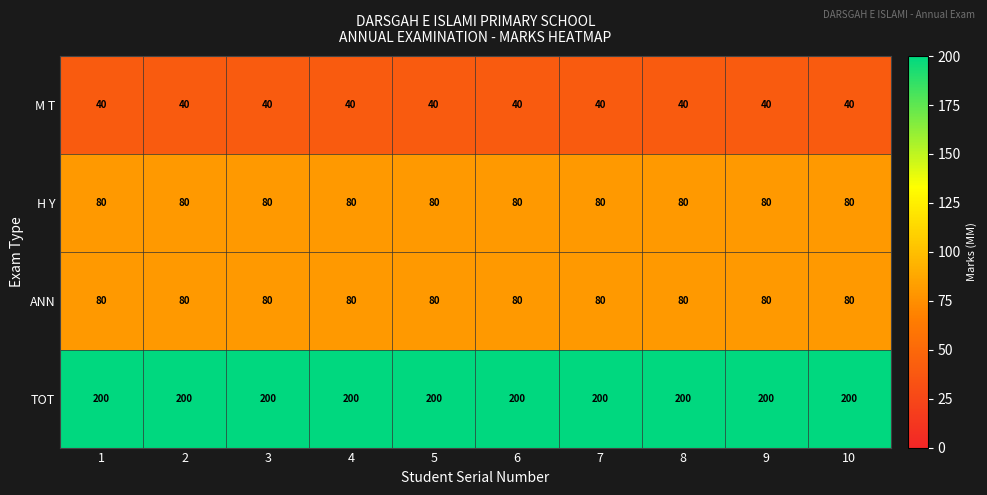

Which series has the largest total across all categories?

TOT